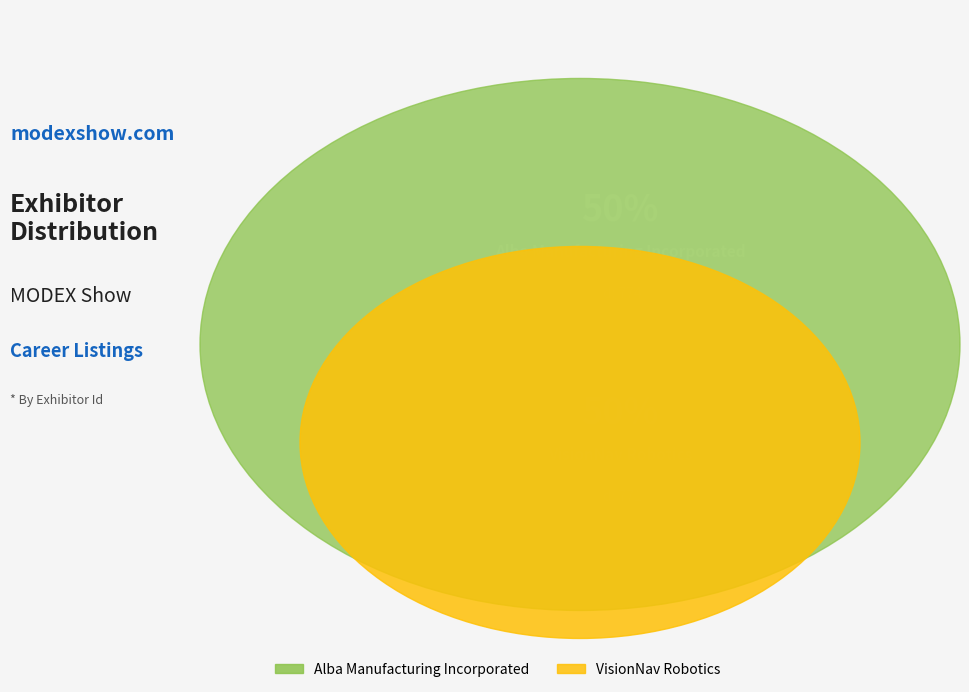

How many slices are in this pie chart?

2